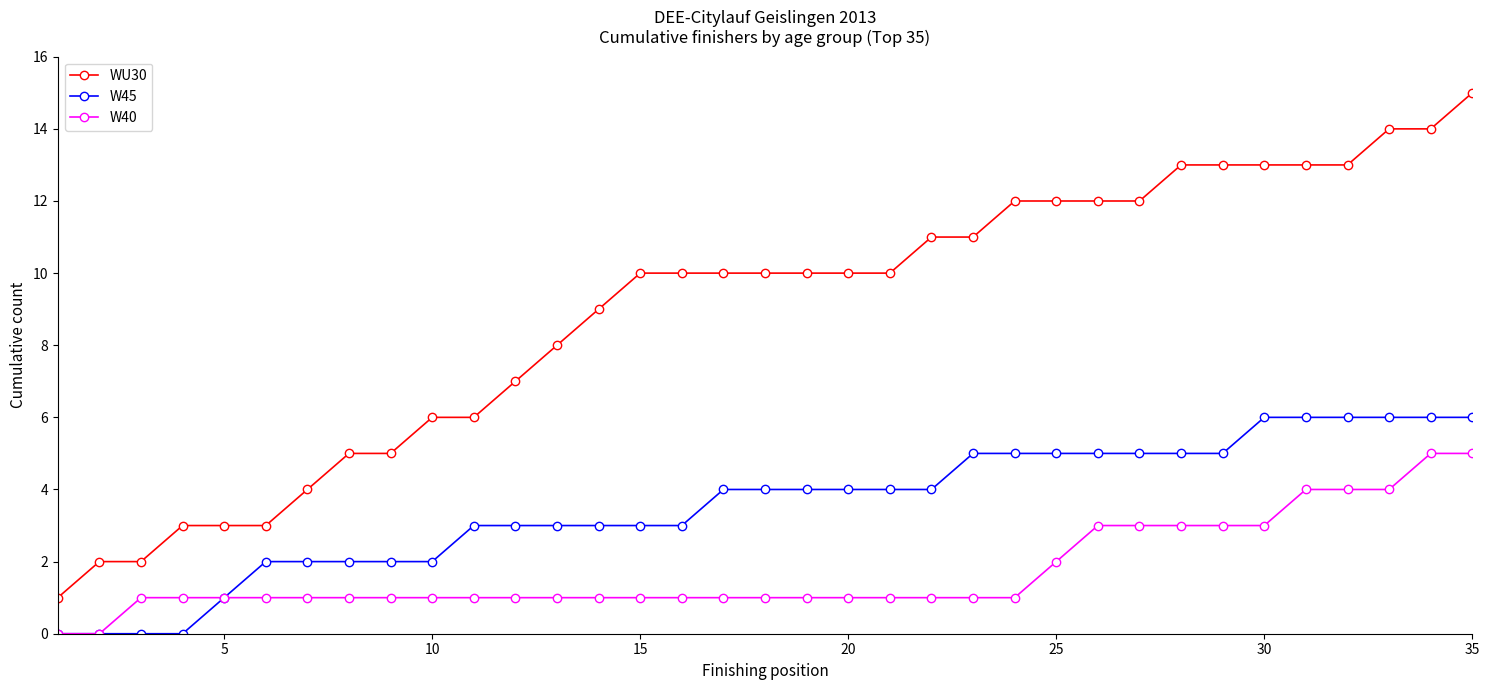

Which series has the largest total across all categories?

WU30